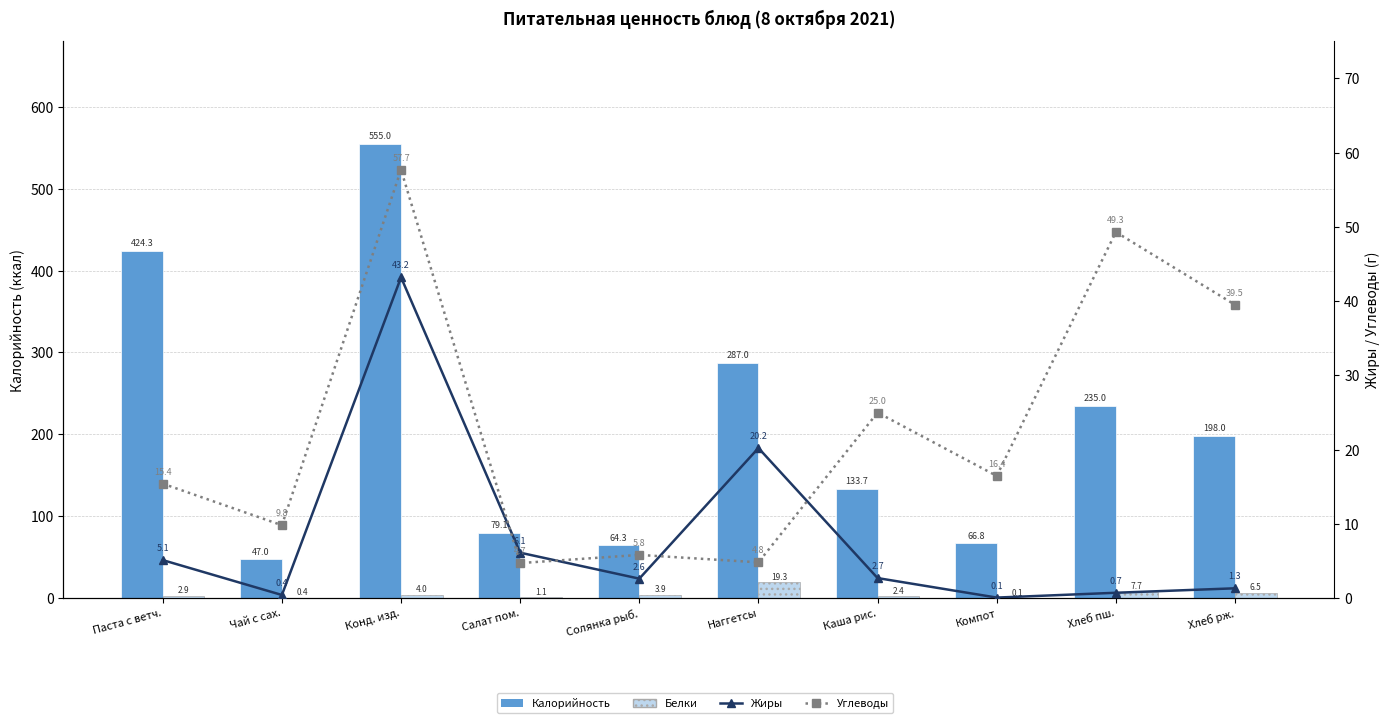

True or false: Калорийность has a value of 555.0 at Конд. изд..

True